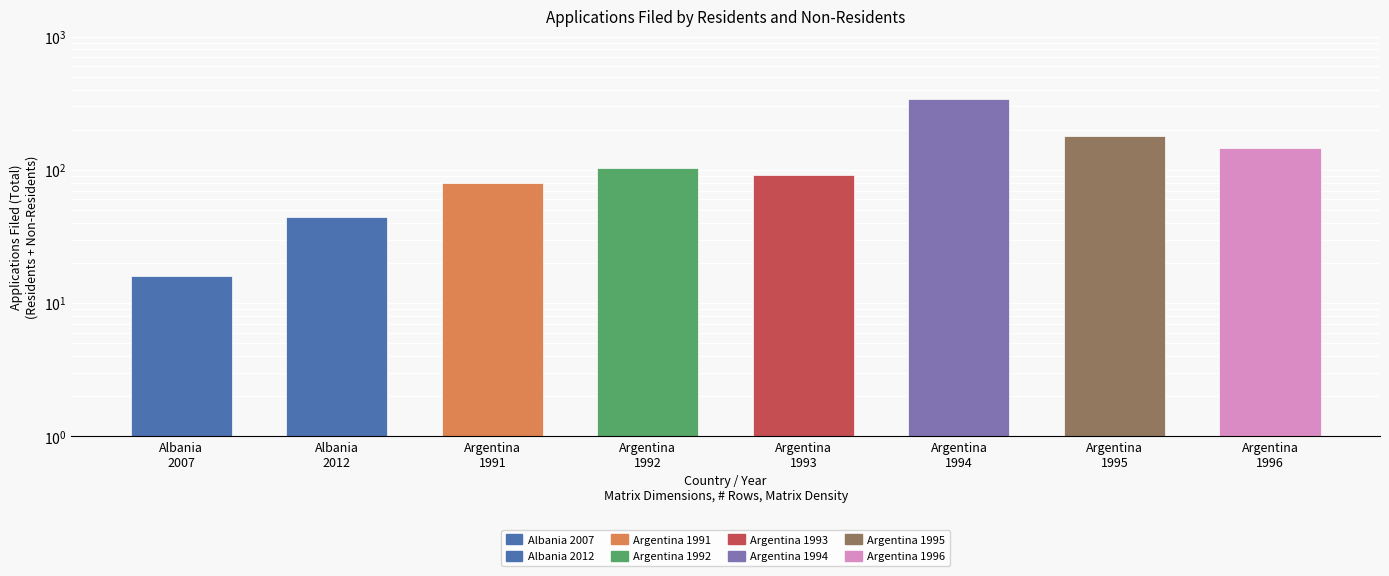

What is the change in value from Argentina
1991 to Argentina
1992?

+24